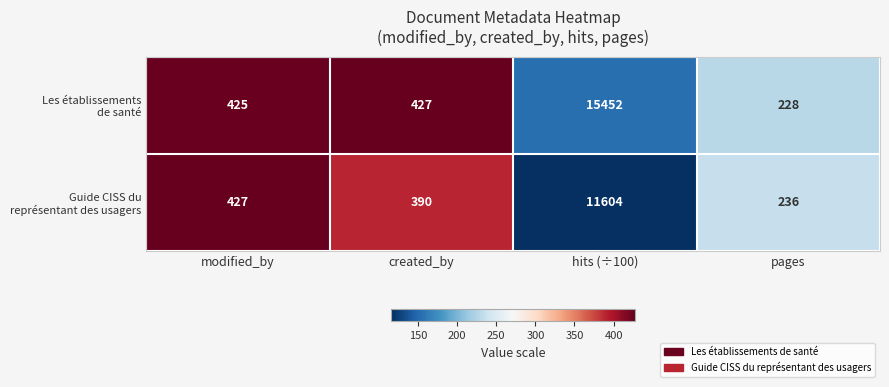

What is the total value across all series at created_by?

817